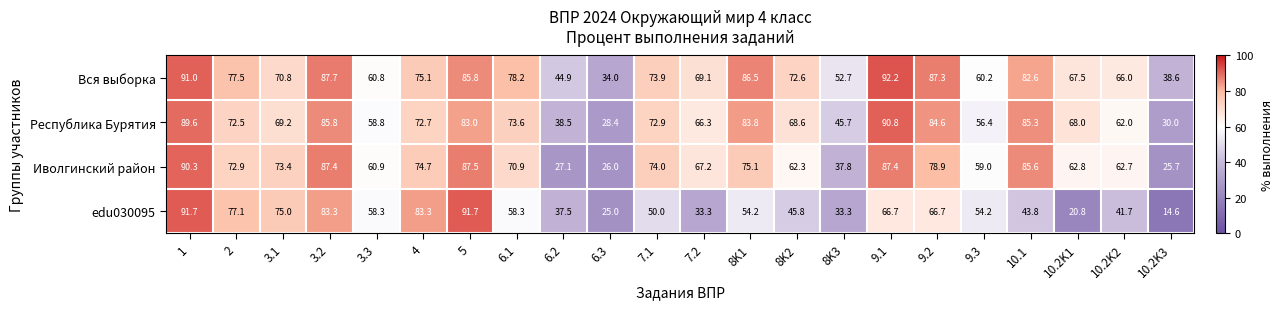

How many values in the edu030095 series exceed 54?

12